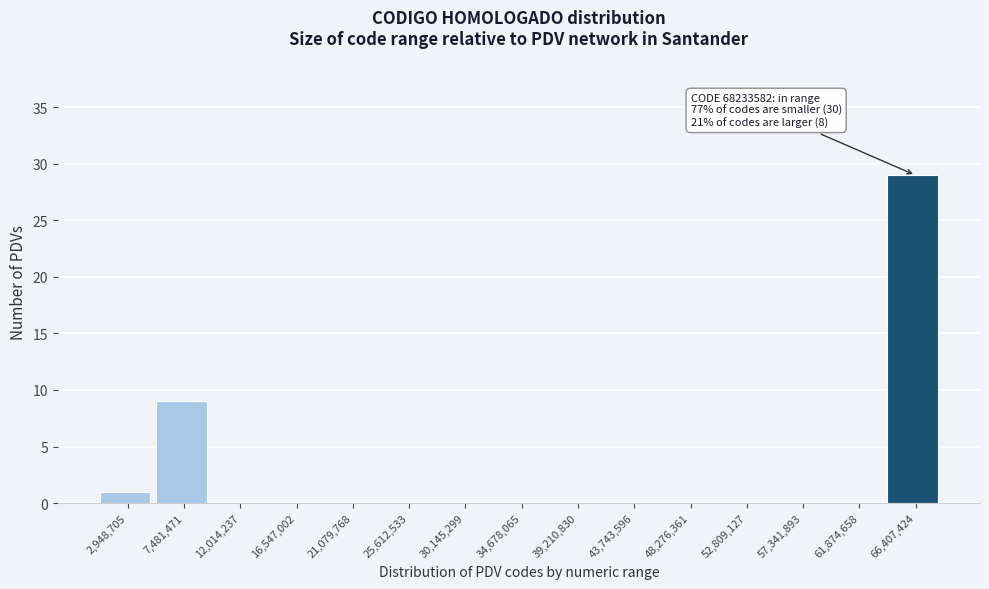

Over which range of the x-axis is the bar tallest?

64000000 to 68500000